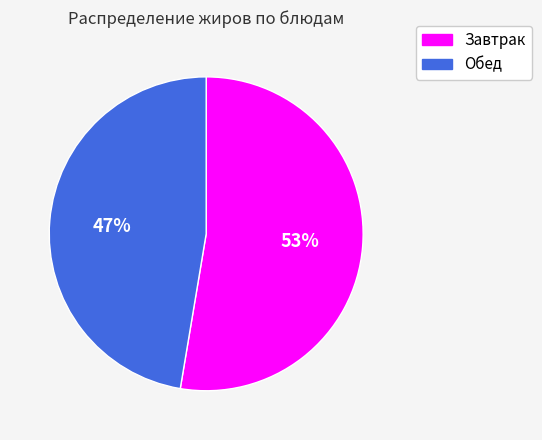

Combined, do Обед and Завтрак account for over 50%?

Yes